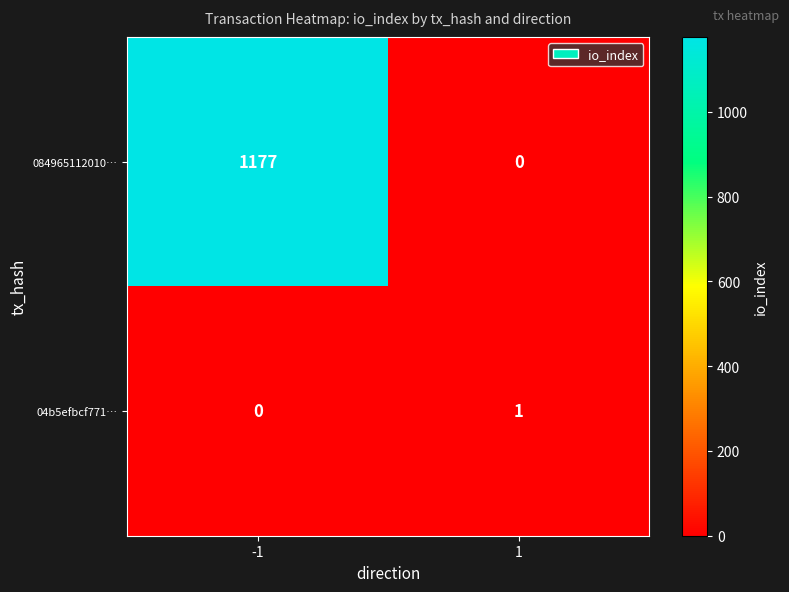

What is the maximum value shown in the chart?

1177